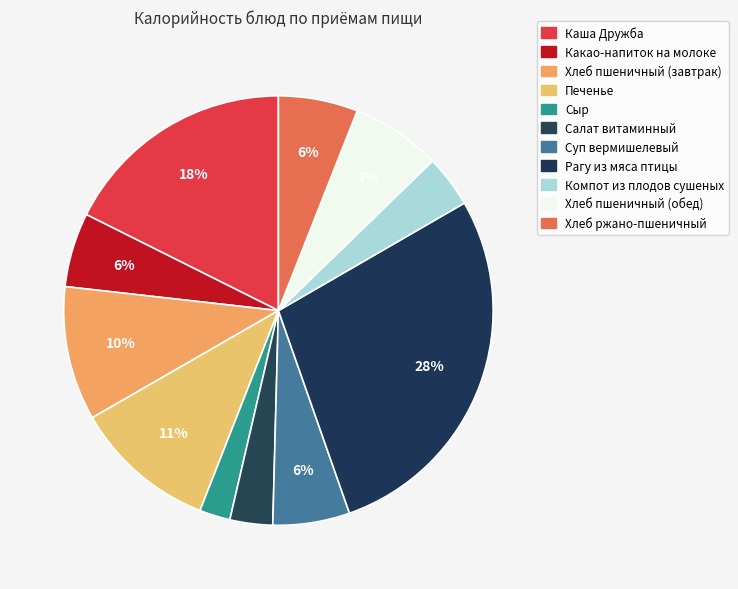

What is the ratio of the value at Компот из плодов сушеных to the value at Сыр?

1.7